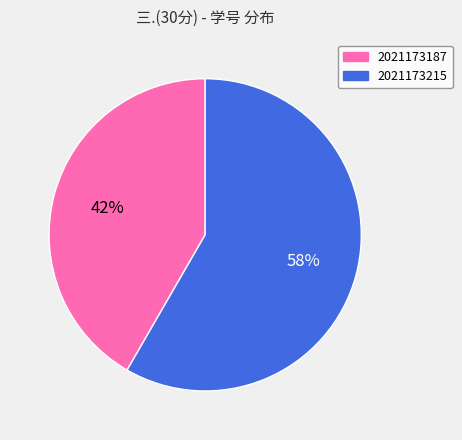

True or false: 2021173187 accounts for 32% of the total.

False